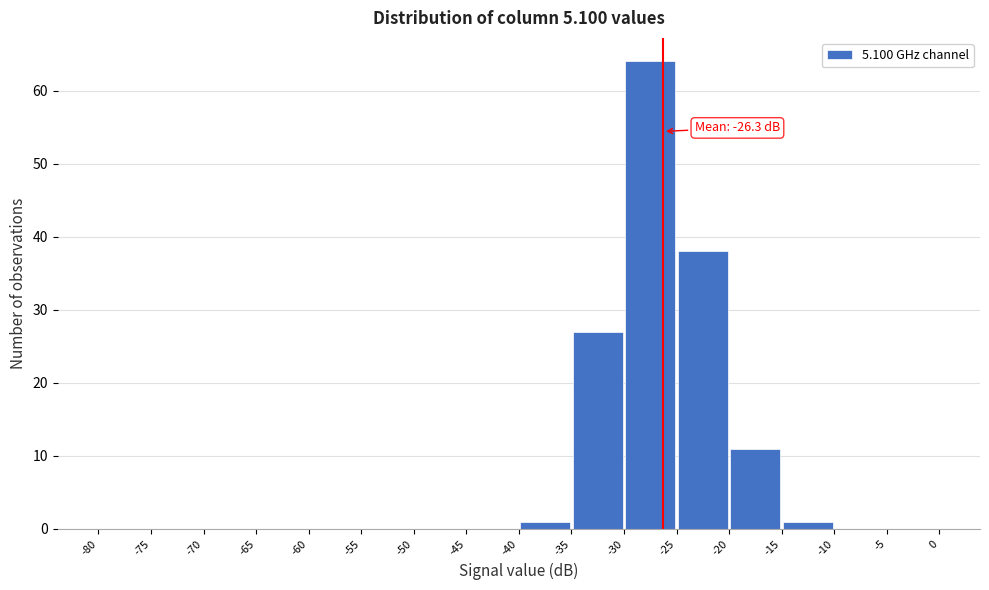

Over which range of the x-axis is the bar tallest?

-30 to -25